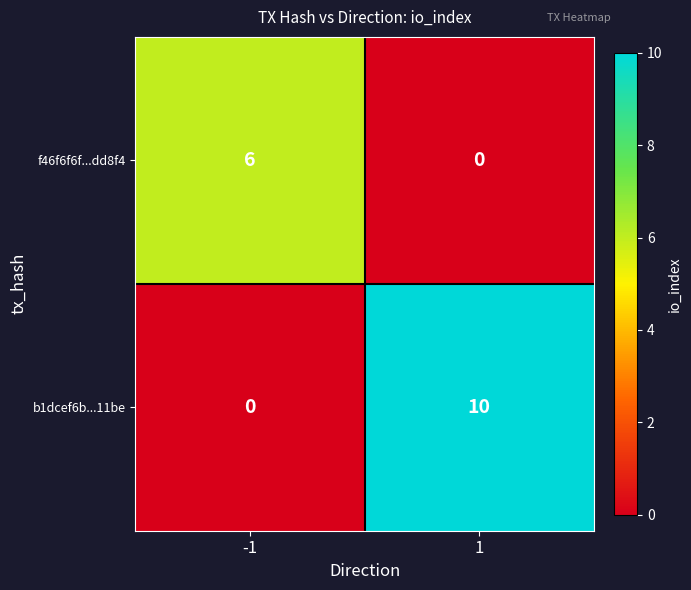

At -1, list the series in order from largest to smallest.

f46f6f6f...dd8f4, b1dcef6b...11be